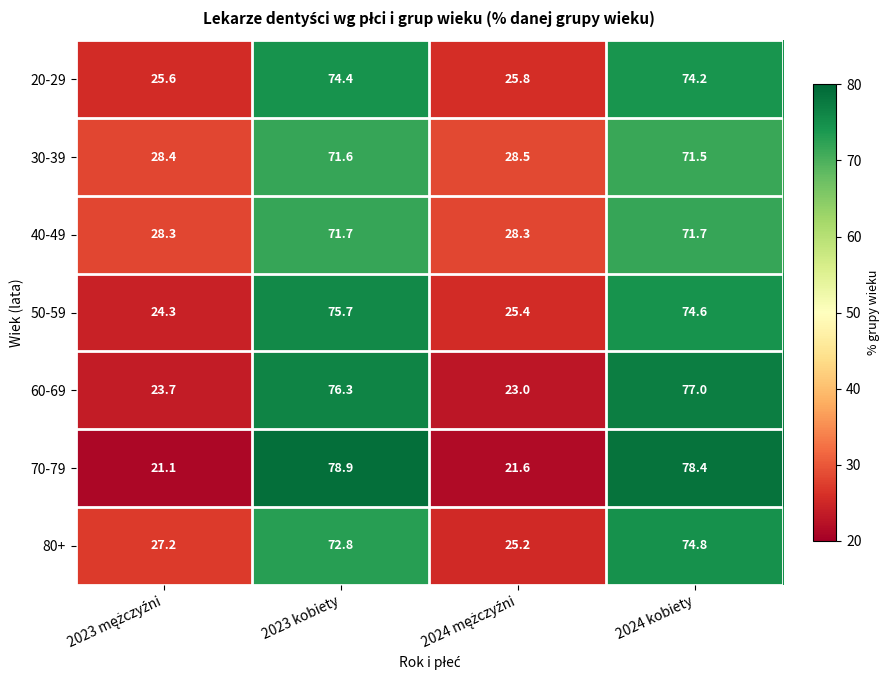

Which label corresponds to the largest value in the chart?

2023 kobiety